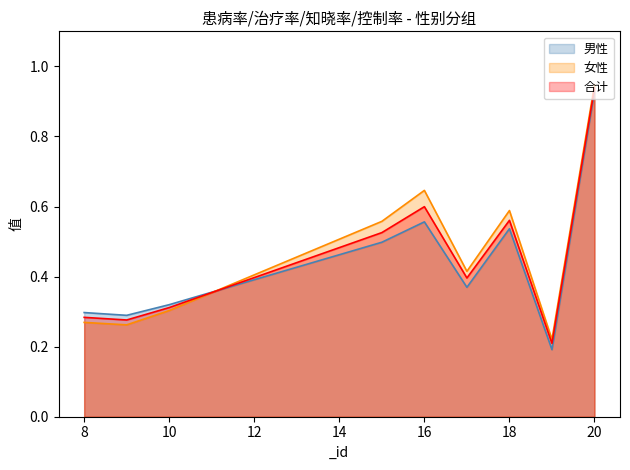

What is the total value across all series at 10?

0.9